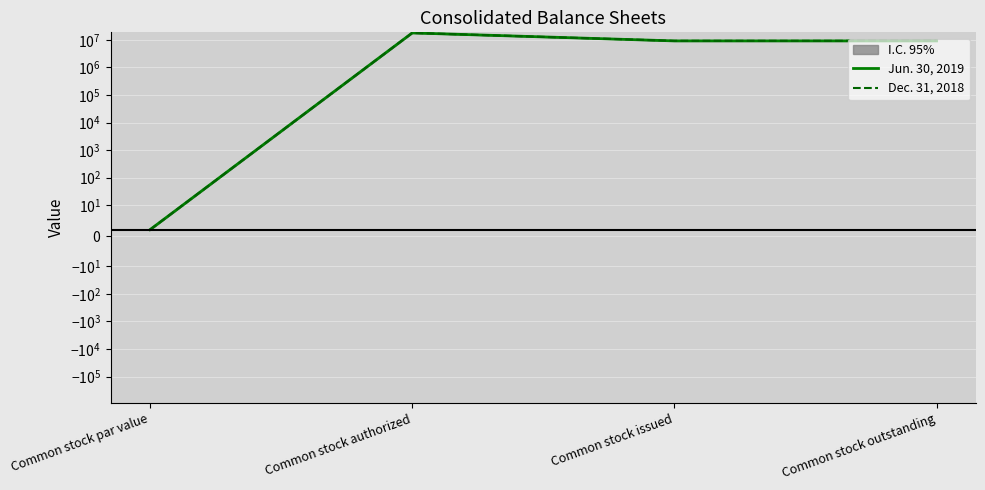

What are all the series names shown in the legend?

Jun. 30, 2019, Dec. 31, 2018